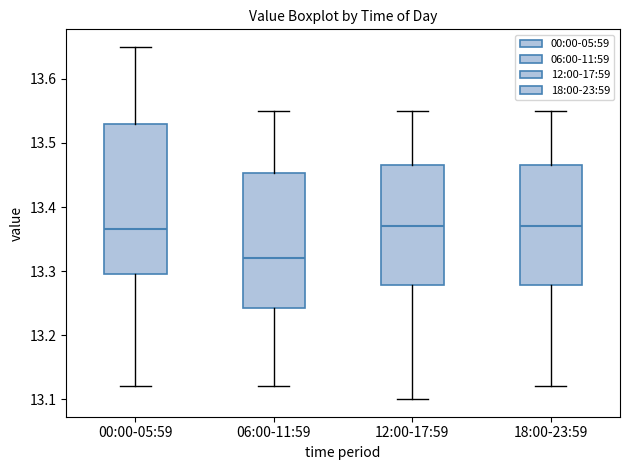

Reading left to right, transcribe this box plot: for each box, give where its median line is, the range the box spans, and where its two whiskers end, as read against the y-axis. The values are not printed on the chart, so give them approximately, as read against the axis.

00:00-05:59: median 13.37, box 13.30 to 13.53, whiskers 13.12 to 13.65
06:00-11:59: median 13.32, box 13.24 to 13.45, whiskers 13.12 to 13.55
12:00-17:59: median 13.37, box 13.28 to 13.47, whiskers 13.10 to 13.55
18:00-23:59: median 13.37, box 13.28 to 13.47, whiskers 13.12 to 13.55